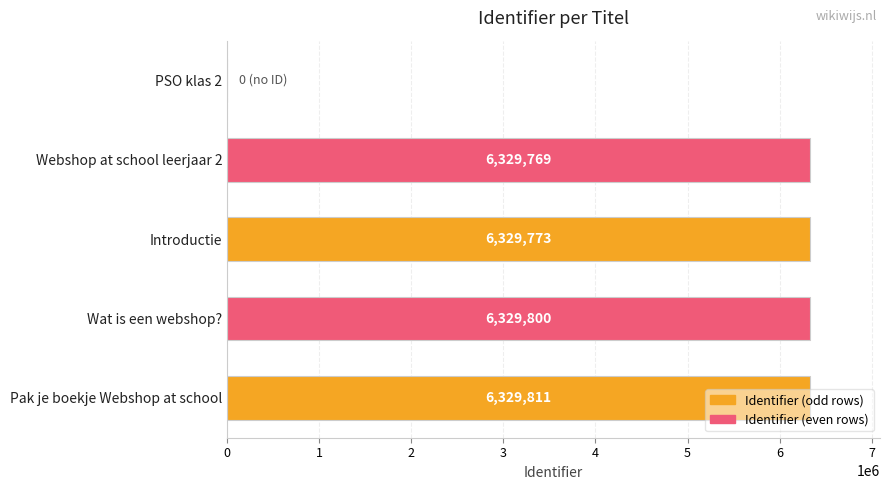

What is the sum of all values?

25319153